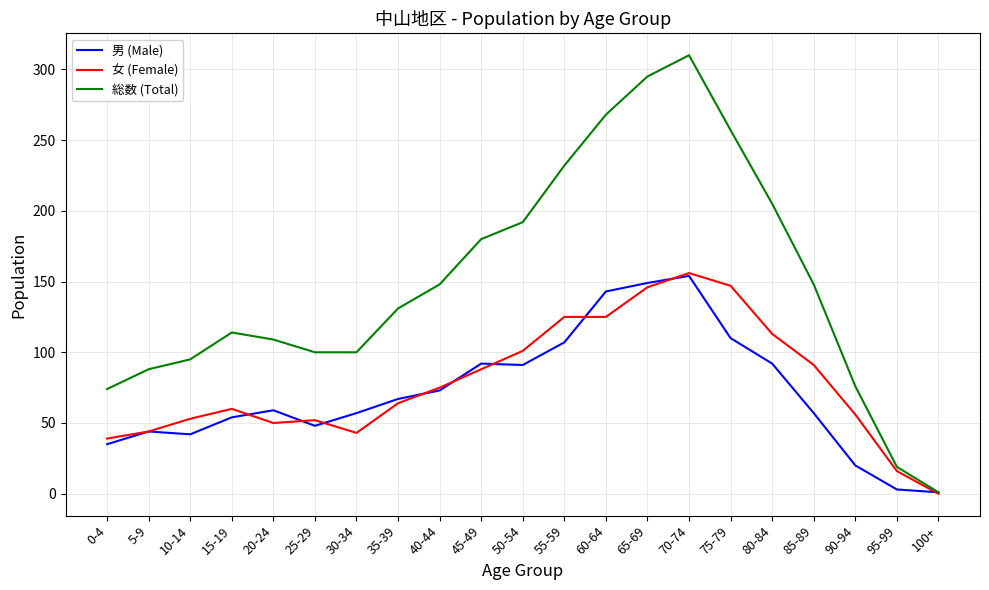

Which series has the largest range (max minus min)?

総数 (Total)